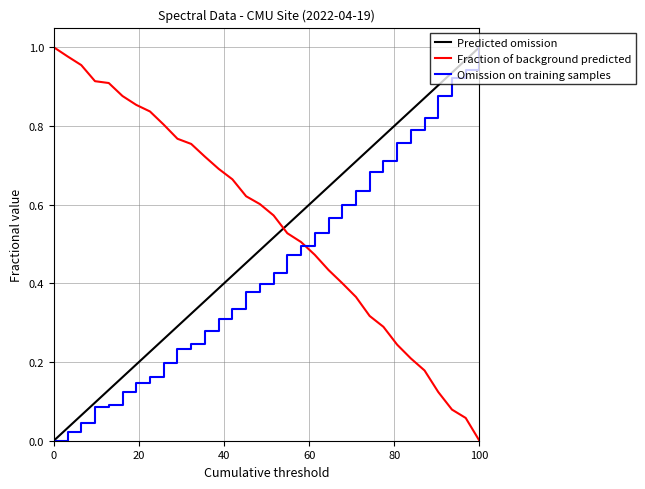

What is the sum of all values?

17.7